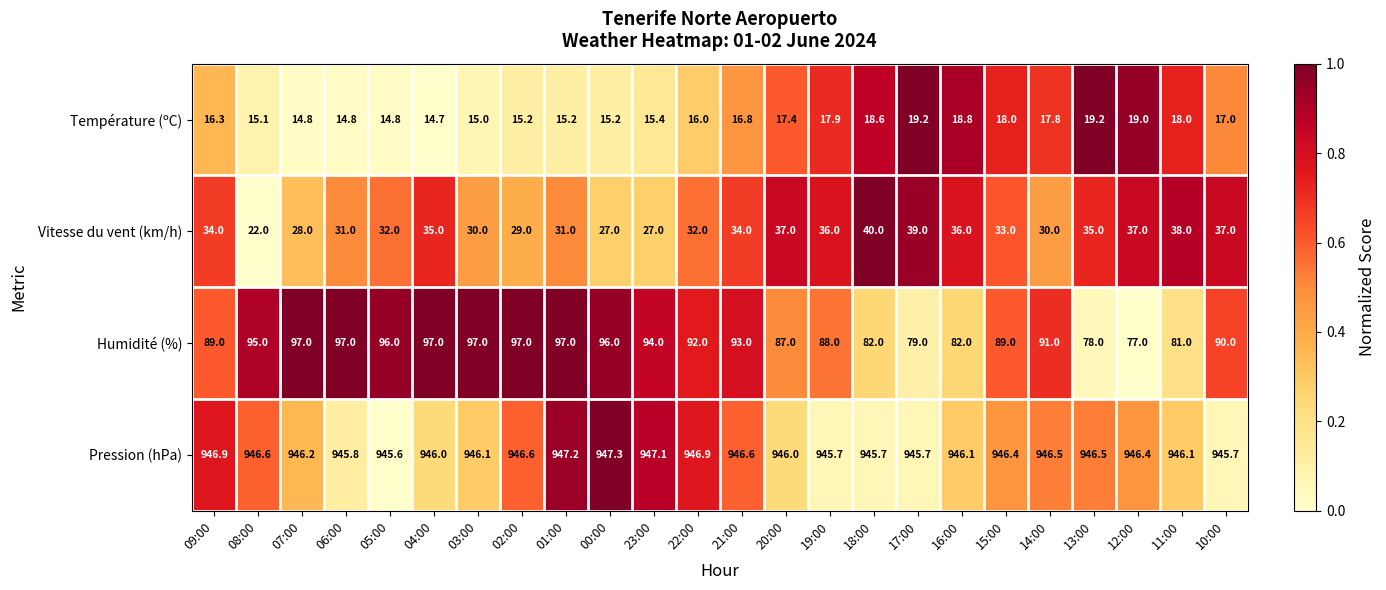

Count the number of categories in the chart.

24